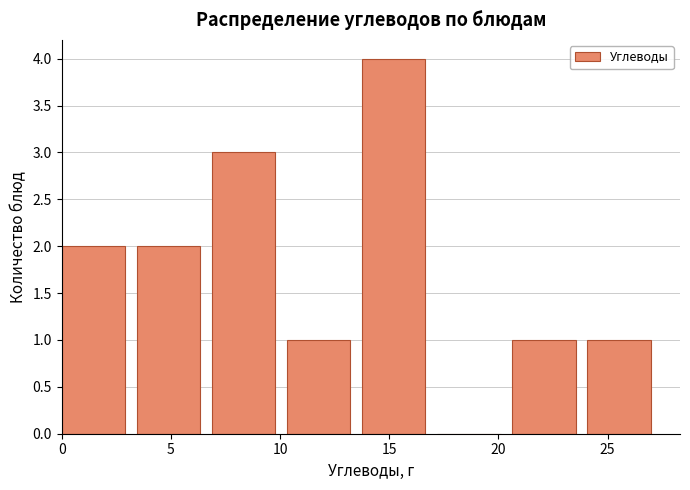

Reading left to right, list every bar in this chart as the range it spans on the x-axis followed by its height. Neither the bar edges nor the heights are printed on the chart, so give them approximately, as read against the axes.

0.0 to 3.5: 2
3.5 to 7.0: 2
7.0 to 10.5: 3
10.5 to 13.5: 1
13.5 to 17.0: 4
17.0 to 20.5: 0
20.5 to 24.0: 1
24.0 to 27.5: 1